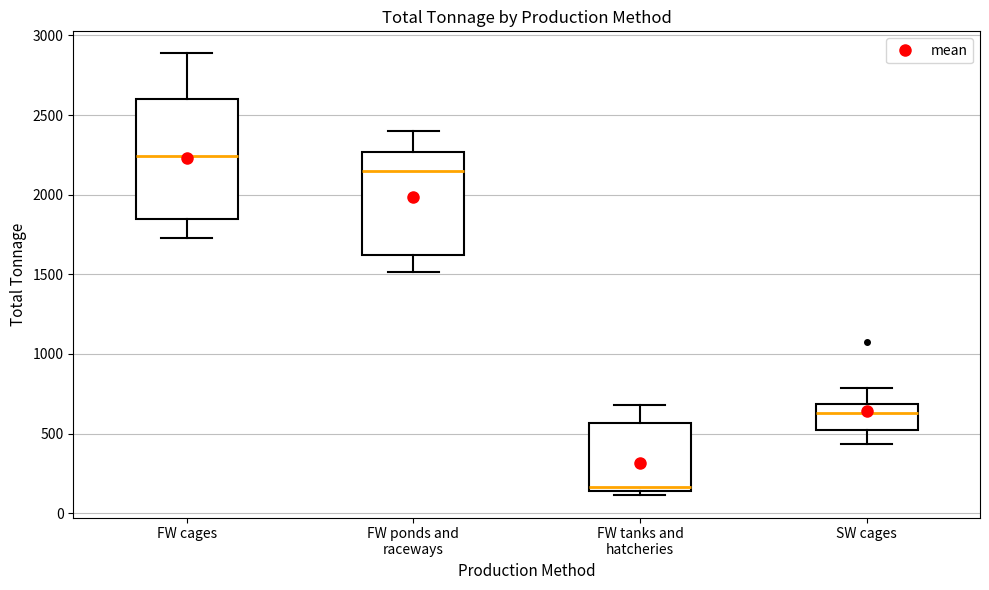

Reading left to right, transcribe this box plot: for each box, give where its median line is, the range the box spans, and where its two whiskers end, as read against the y-axis. The values are not printed on the chart, so give them approximately, as read against the axis.

FW cages: median 2250, box 1850 to 2600, whiskers 1750 to 2900
FW ponds and raceways: median 2150, box 1600 to 2250, whiskers 1500 to 2400
FW tanks and hatcheries: median 150 (just above the box's lower edge), box 150 to 550, whiskers 100 to 700
SW cages: median 650, box 550 to 700, whiskers 450 to 800